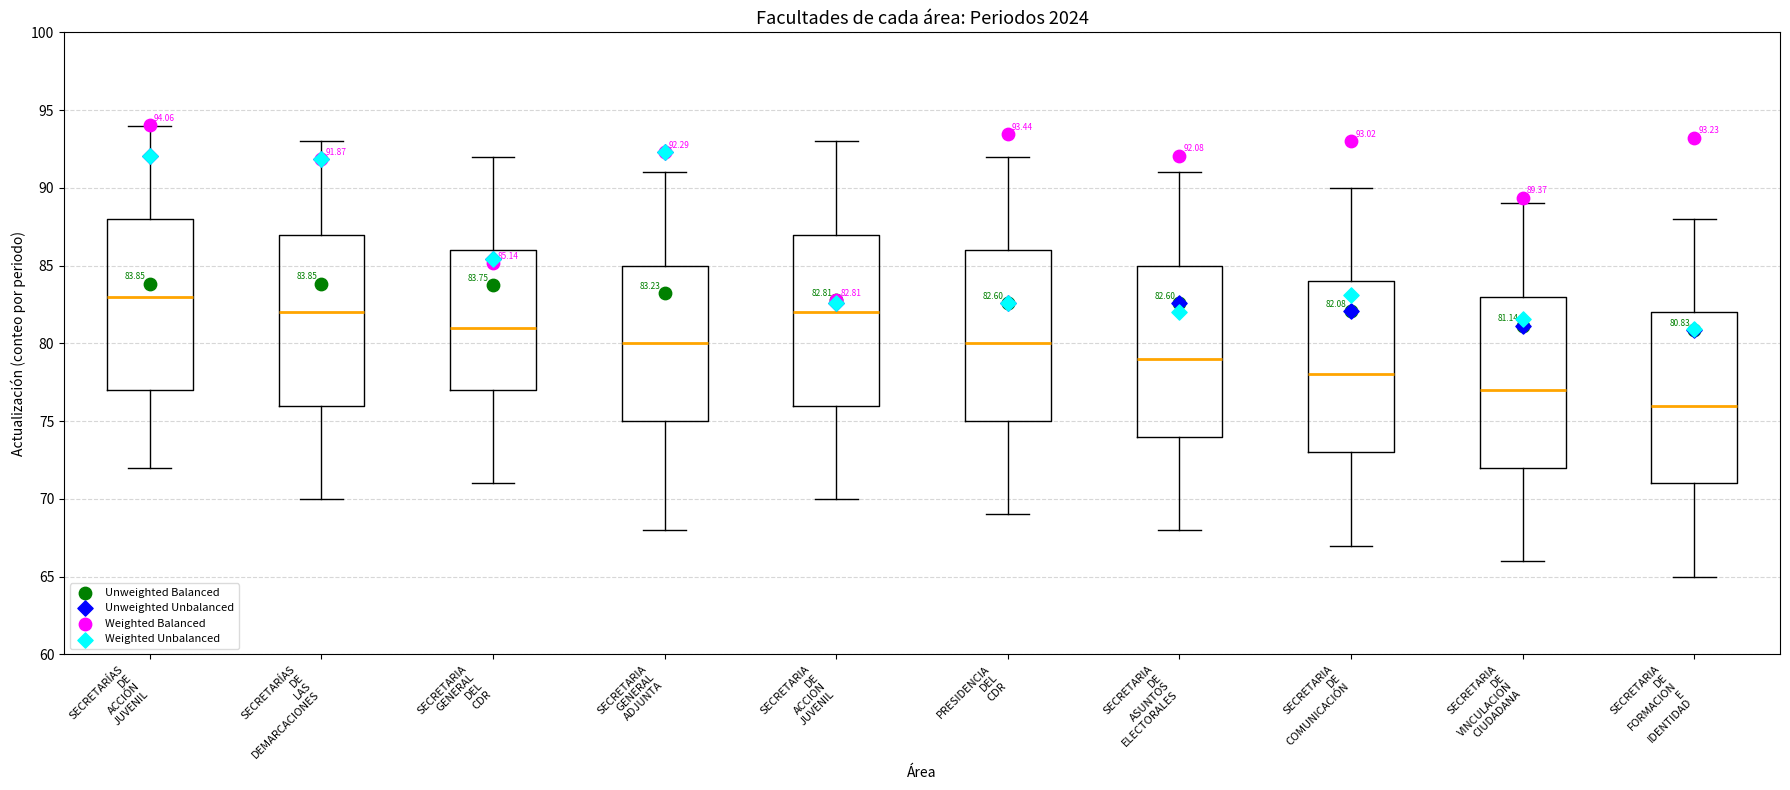

Which box's median line is the highest?

SECRETARÍAS DE ACCIÓN JUVENIL